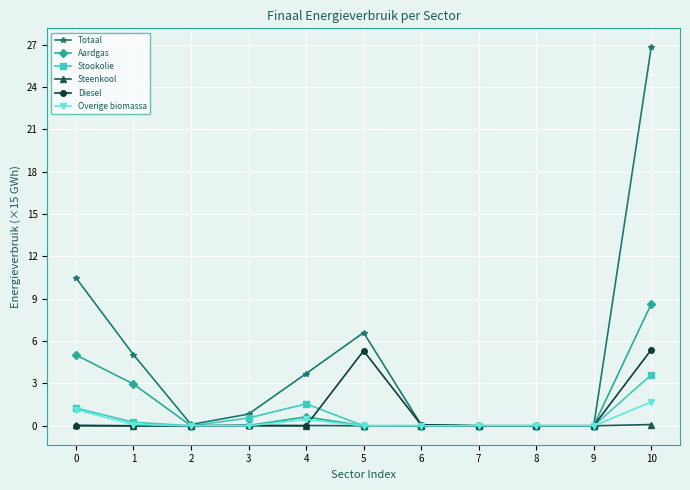

What is the sum of all Diesel values?

10.8